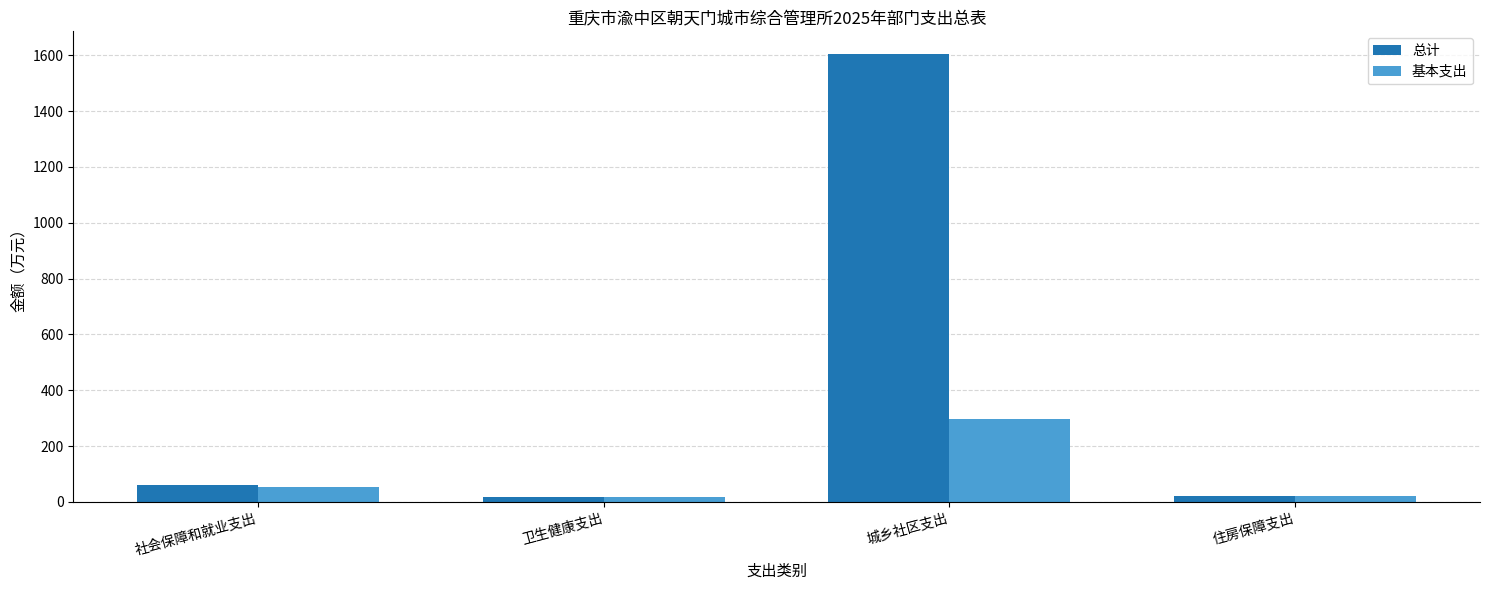

What is the label of the 1st bar from the right?

住房保障支出